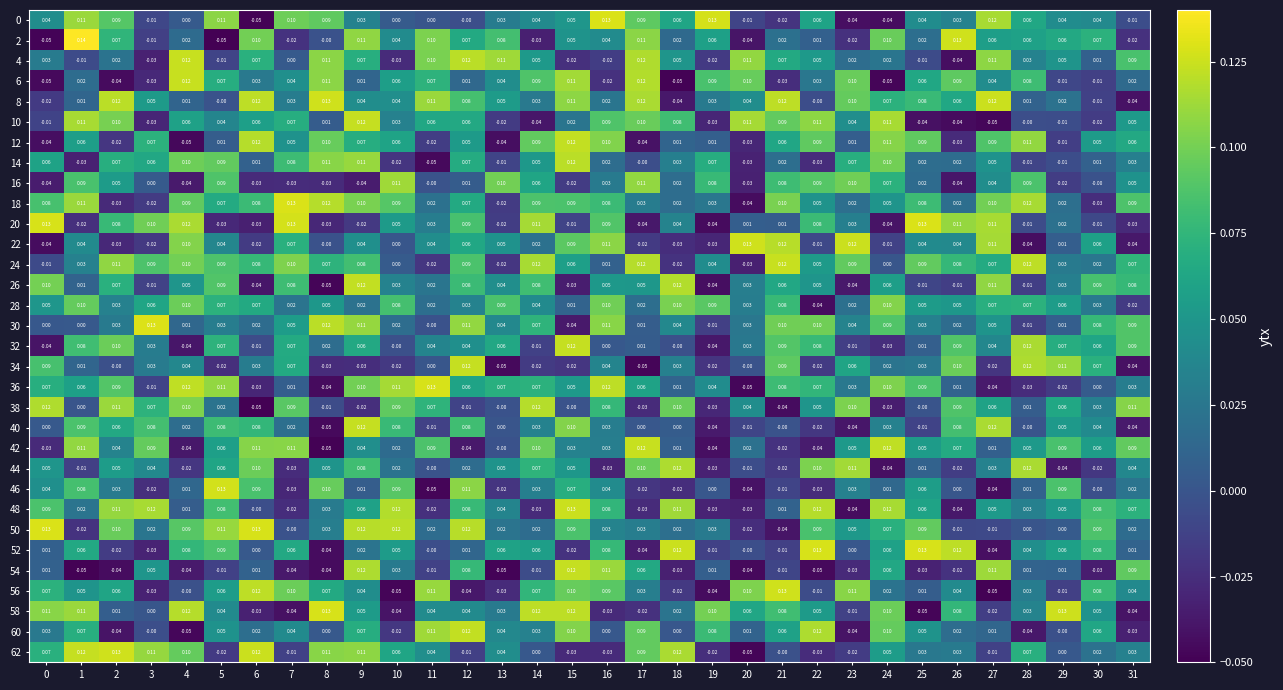

What is the spread (max minus min) of values at 13?

0.2